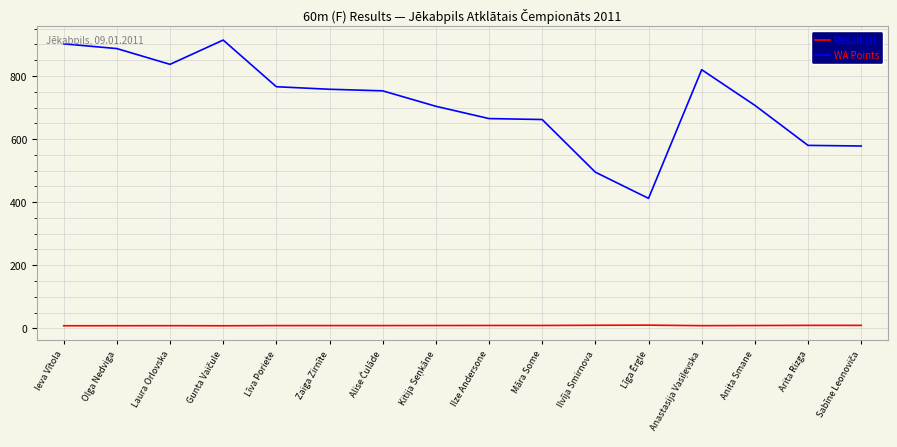

True or false: Result (s) and WA Points intersect in this chart.

False